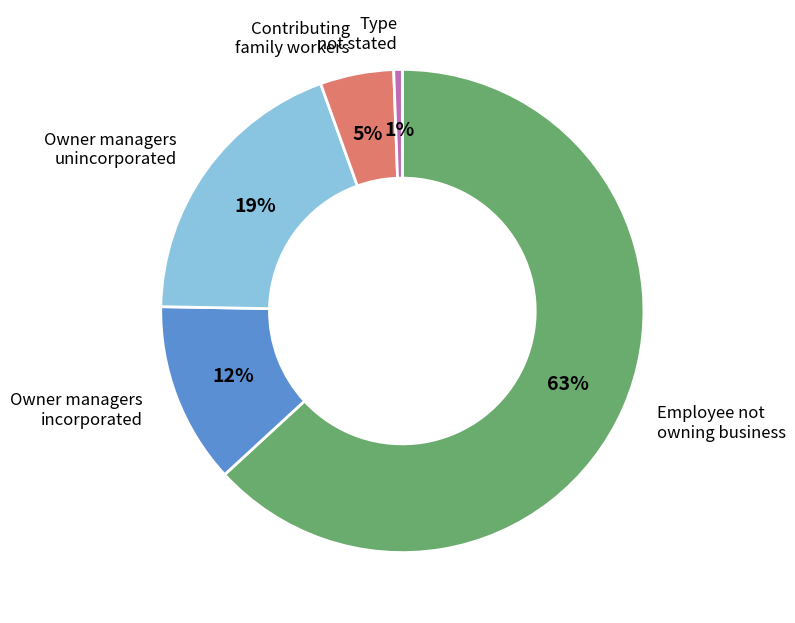

Does any single category account for the majority?

Yes